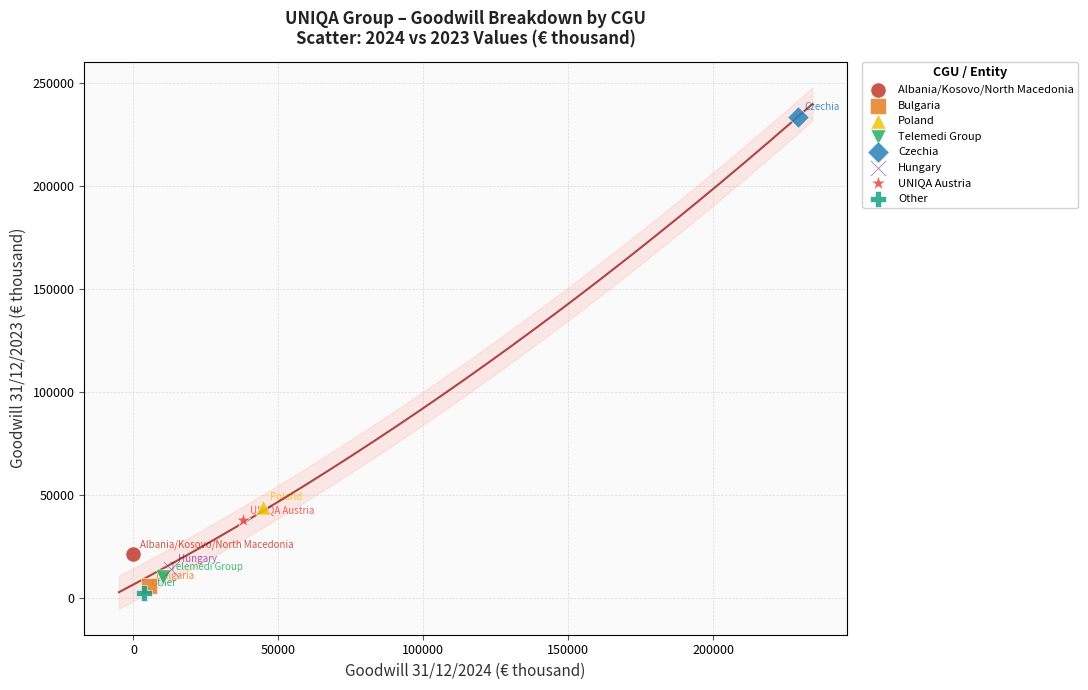

Which series reaches the maximum Y coordinate?

Czechia